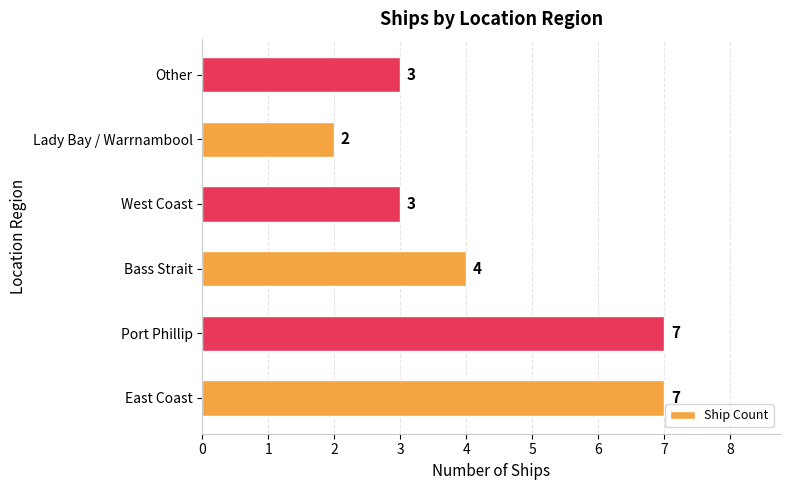

What is the smallest value displayed?

2